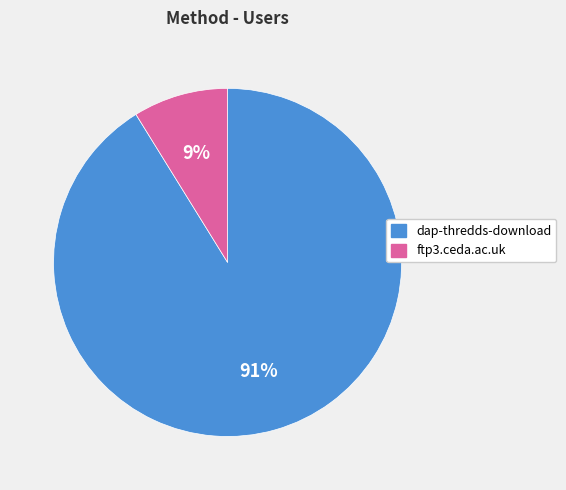

Which slice is the largest?

dap-thredds-download